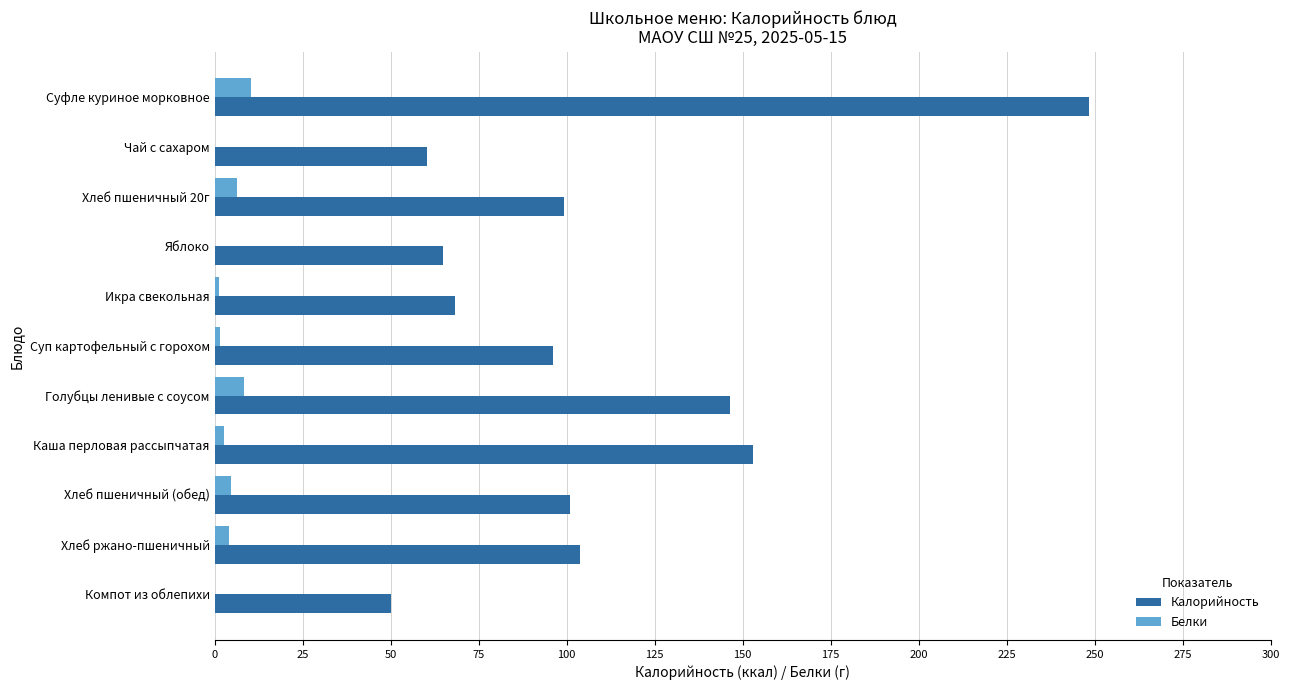

At which category does the chart reach its peak across all series?

Суфле куриное морковное